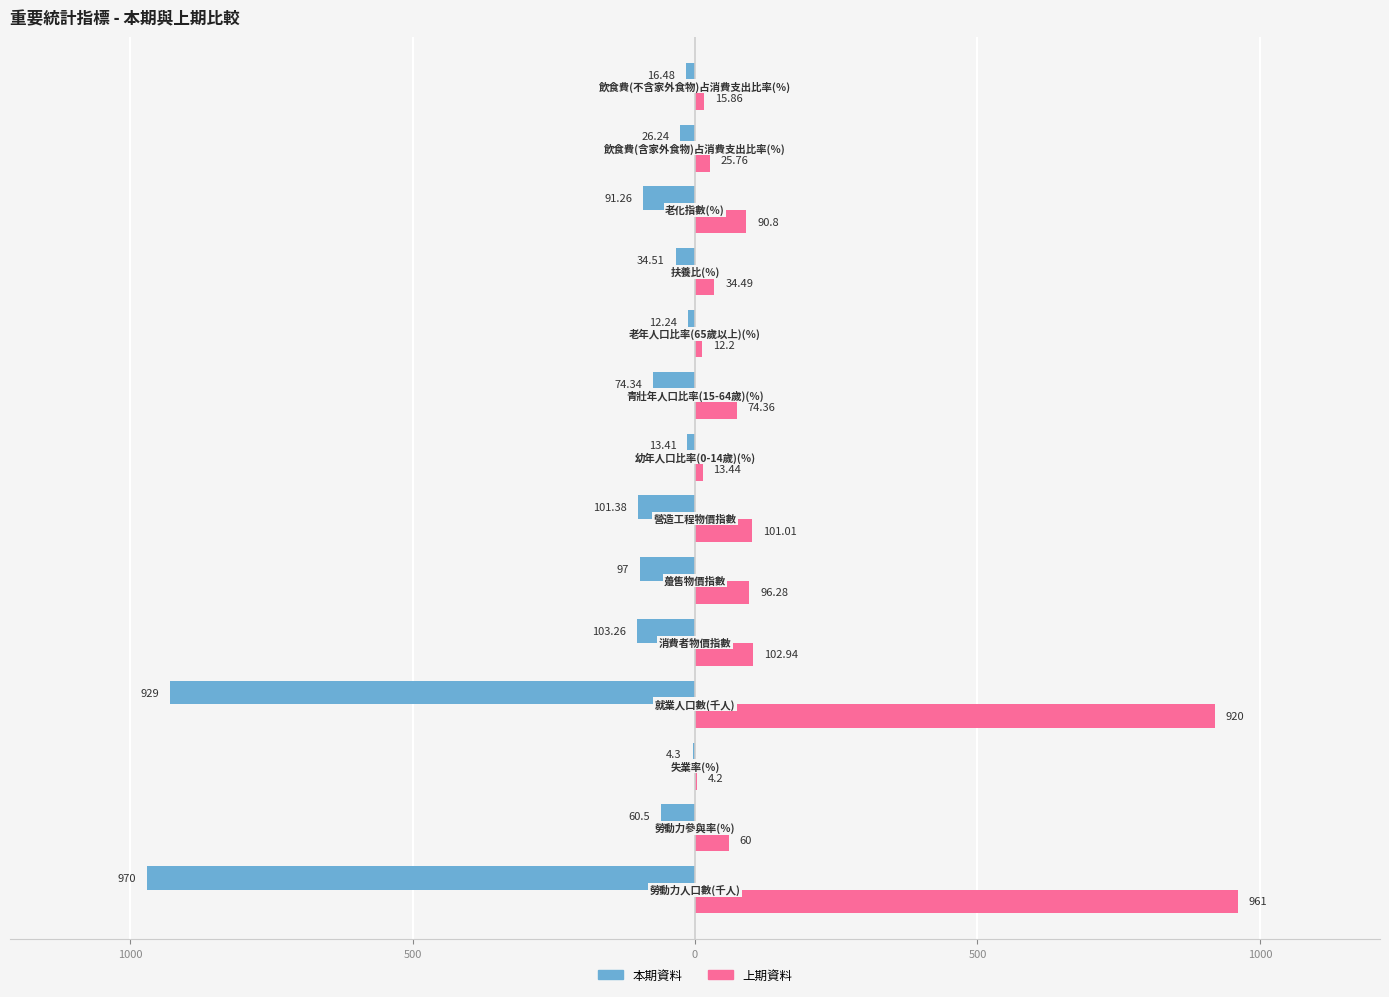

What are all the series names shown in the legend?

本期資料, 上期資料